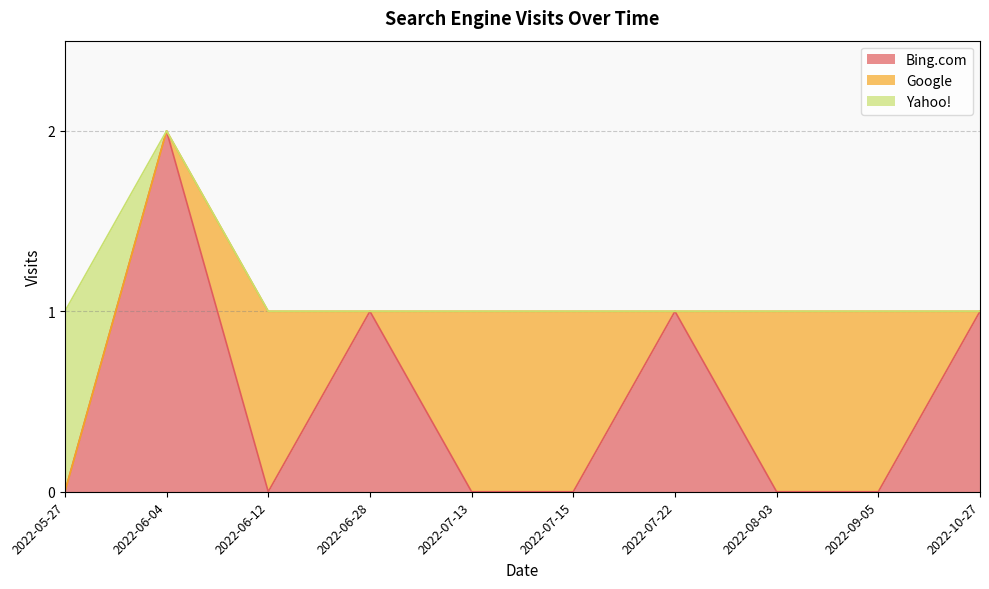

Which has a higher value, 2022-07-22 or 2022-07-15?

2022-07-22